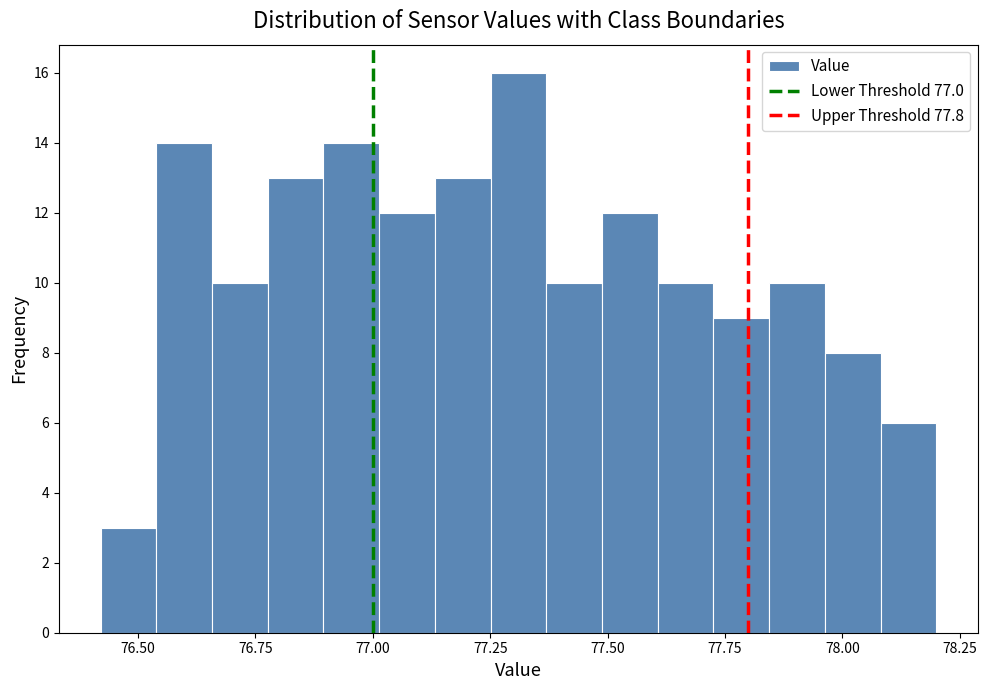

Around what value on the x-axis is the tallest bar? Give the approximate position of its centre, as read against the axis.

77.30